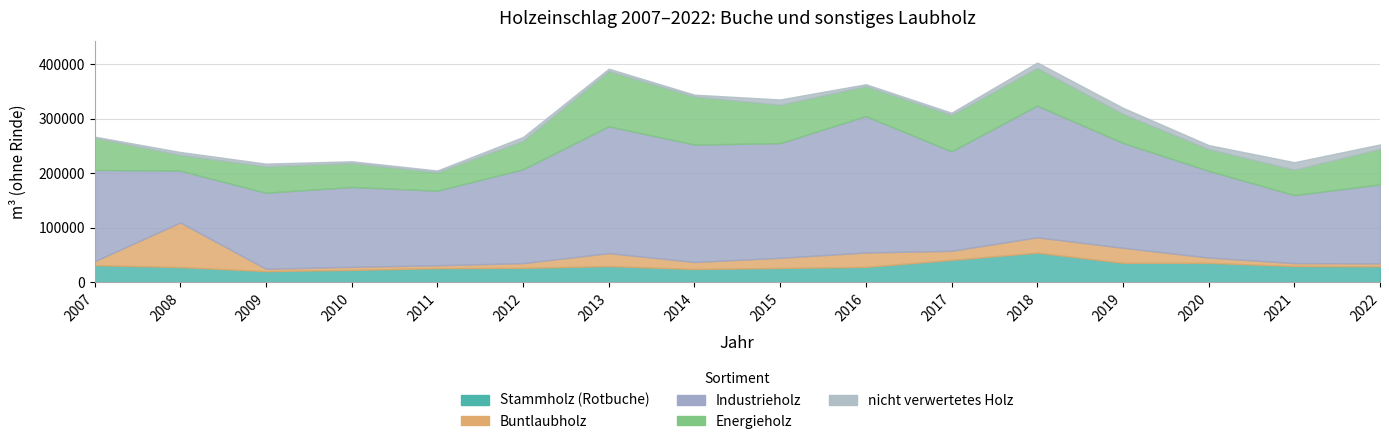

Between 2013 and 2009, which is larger?

2013